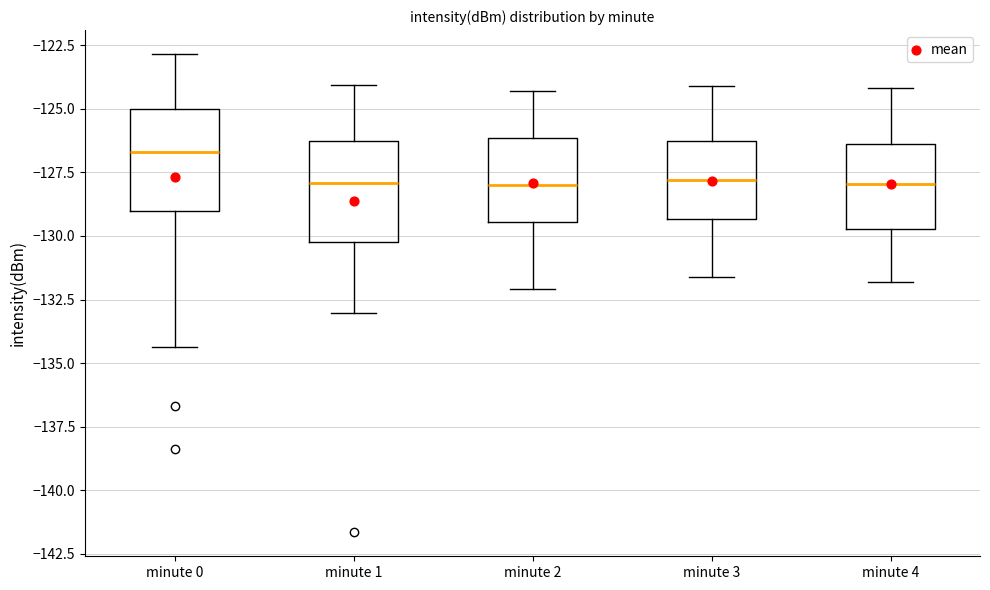

Where does the median line of the box for minute 0 sit on the y-axis? The values are not printed on the chart, so give them approximately, as read against the axis.

-126.5